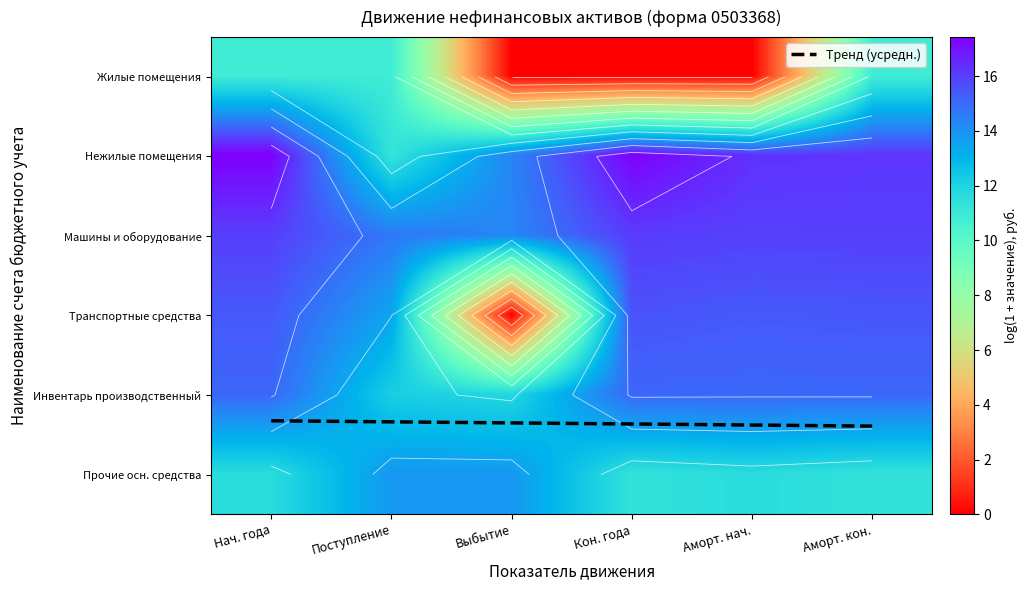

At which label does Жилые помещения (0101Х1000) first exceed 10?

Нач. года